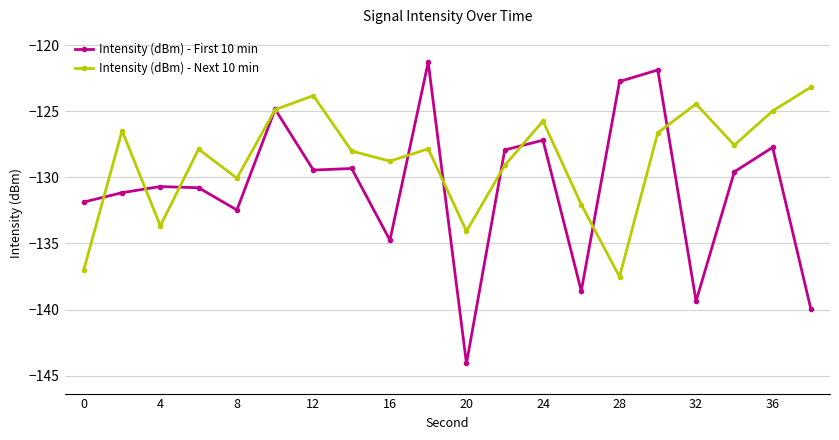

Which series has the largest range (max minus min)?

Intensity (dBm) - First 10 min